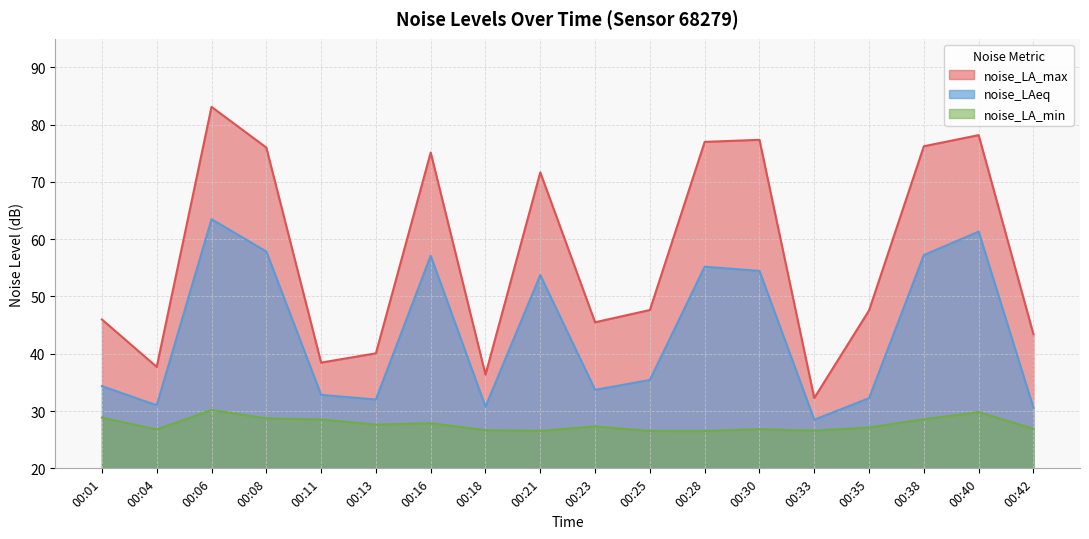

What is the greatest value displayed?

83.1